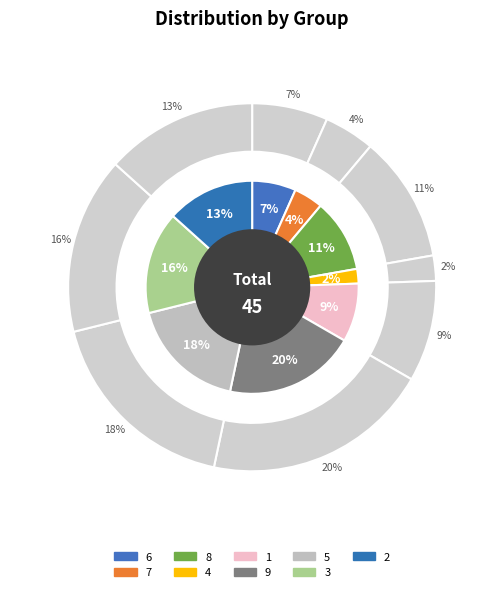

Approximately how many times larger is the value at 2 compared to 9?

0.7